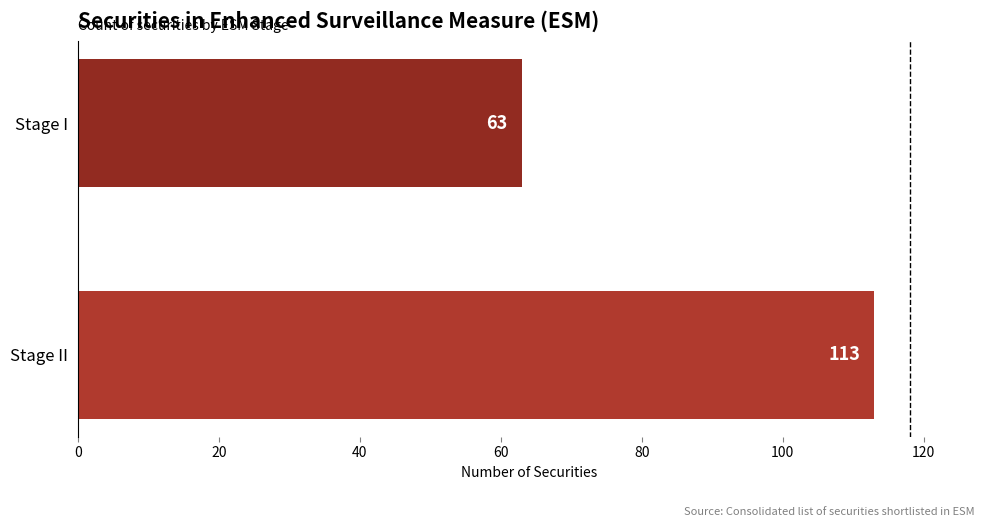

Between Stage II and Stage I, which is larger?

Stage II